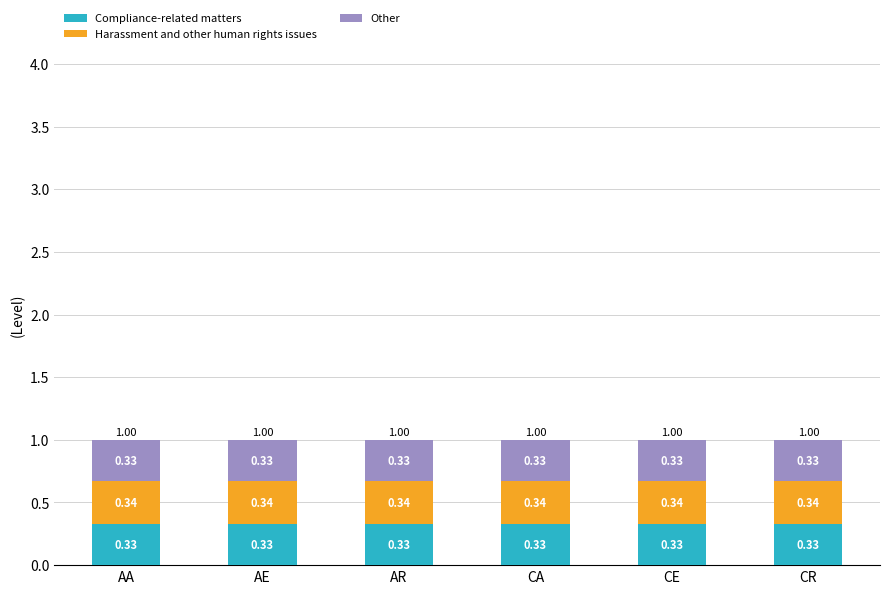

What is the sum of the Compliance-related matters values at AR and CE?

0.7